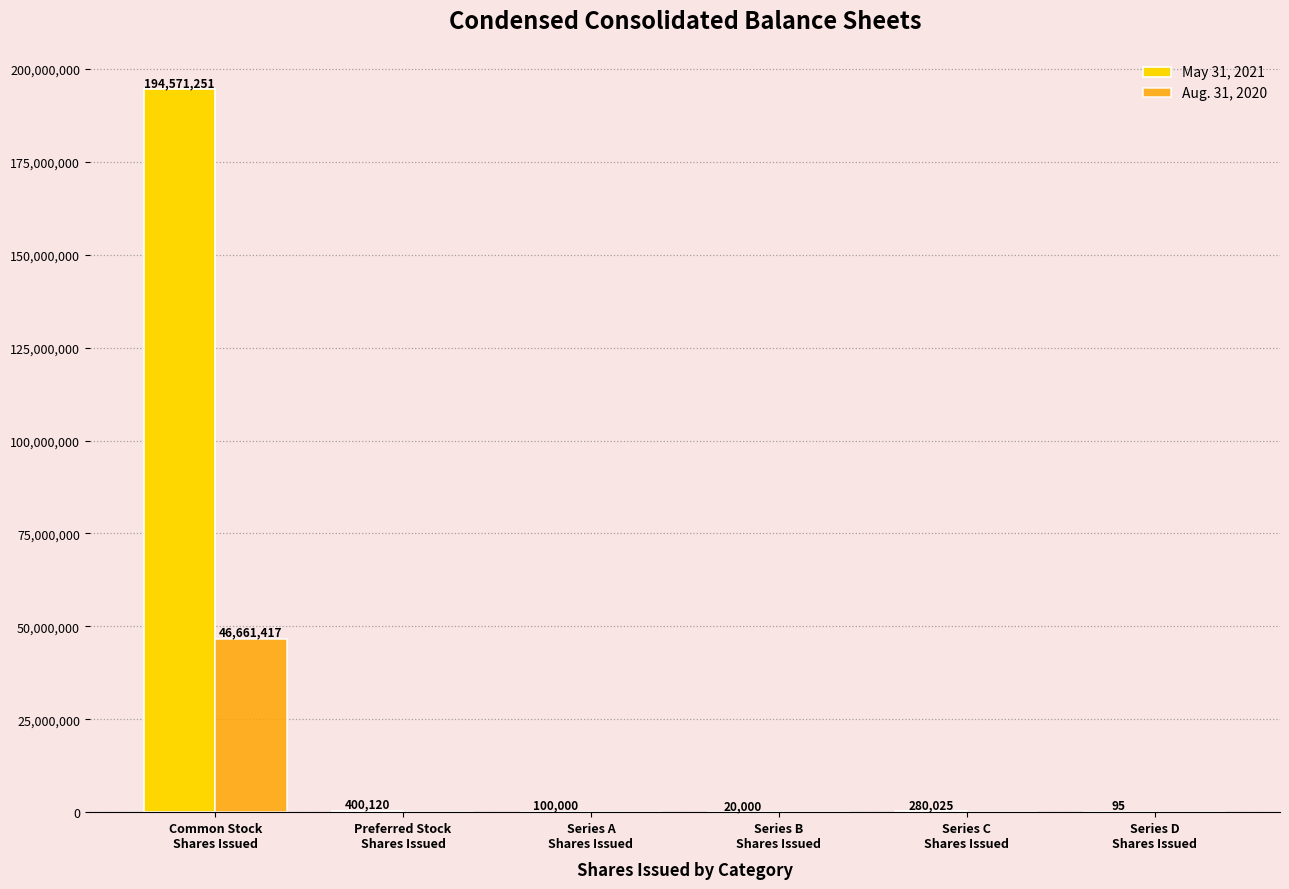

How many data points does each series have?

6